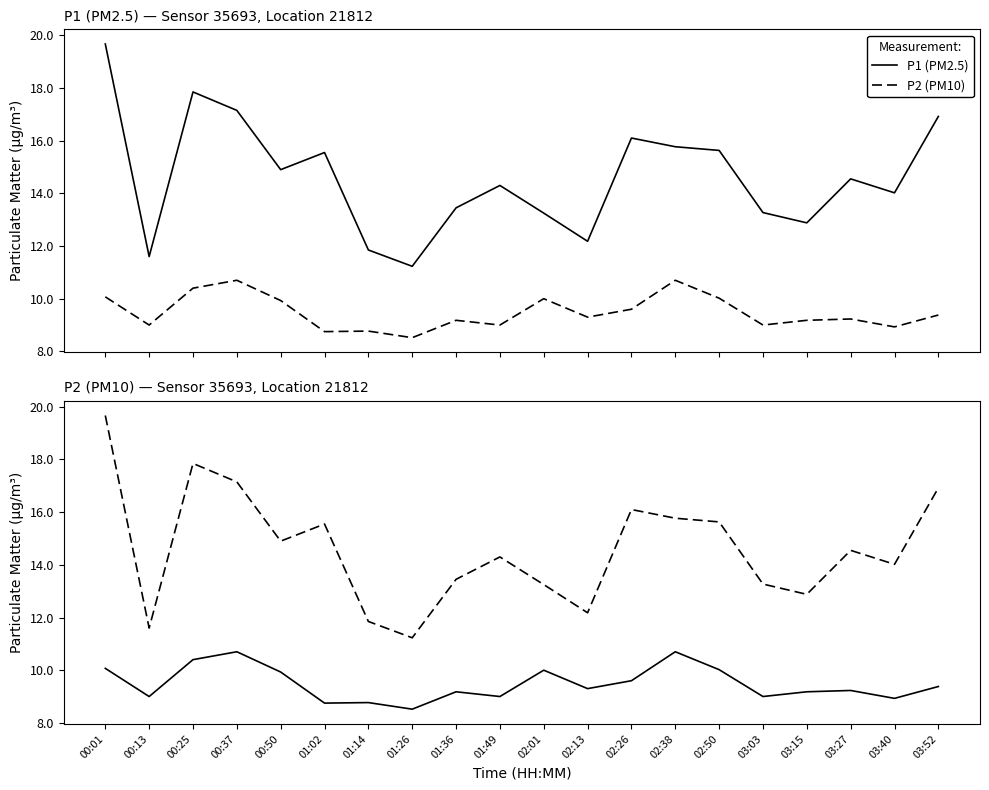

Where does the P1 (PM2.5) series first go above 14?

00:01